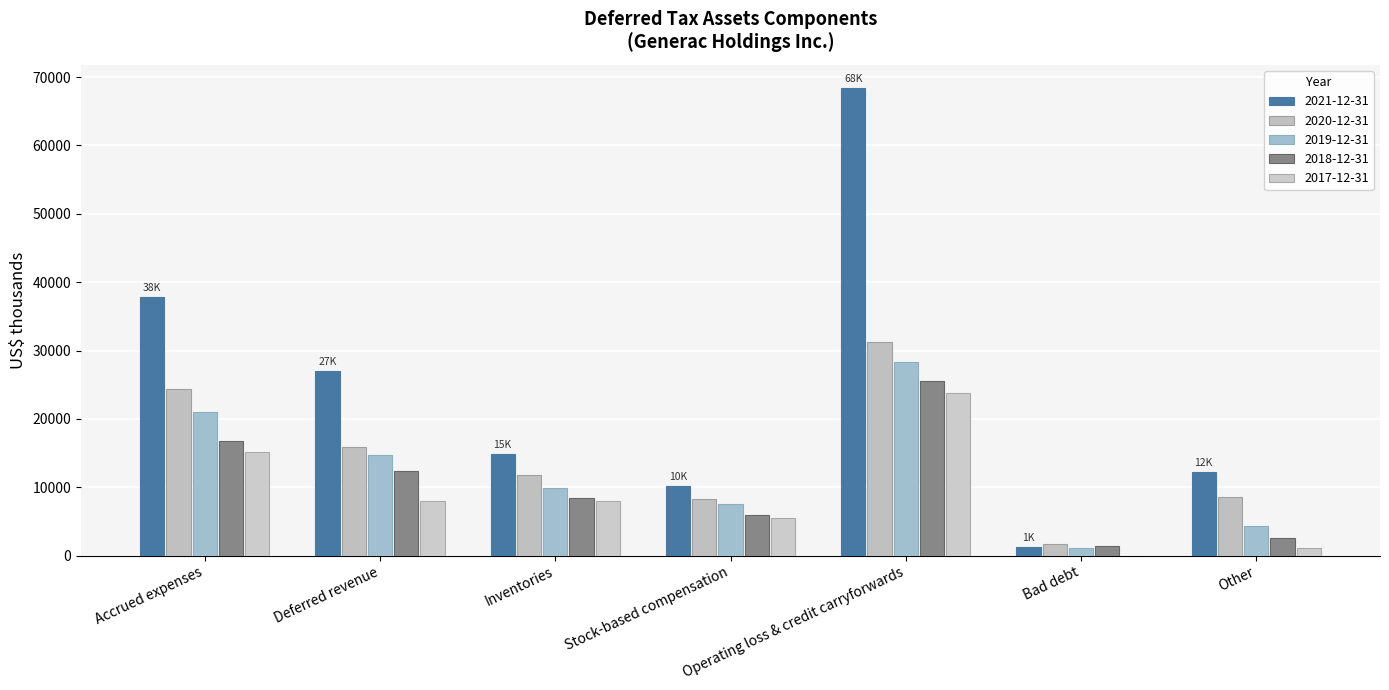

True or false: 2021-12-31 has a value of 68368 at Operating loss & credit carryforwards.

True